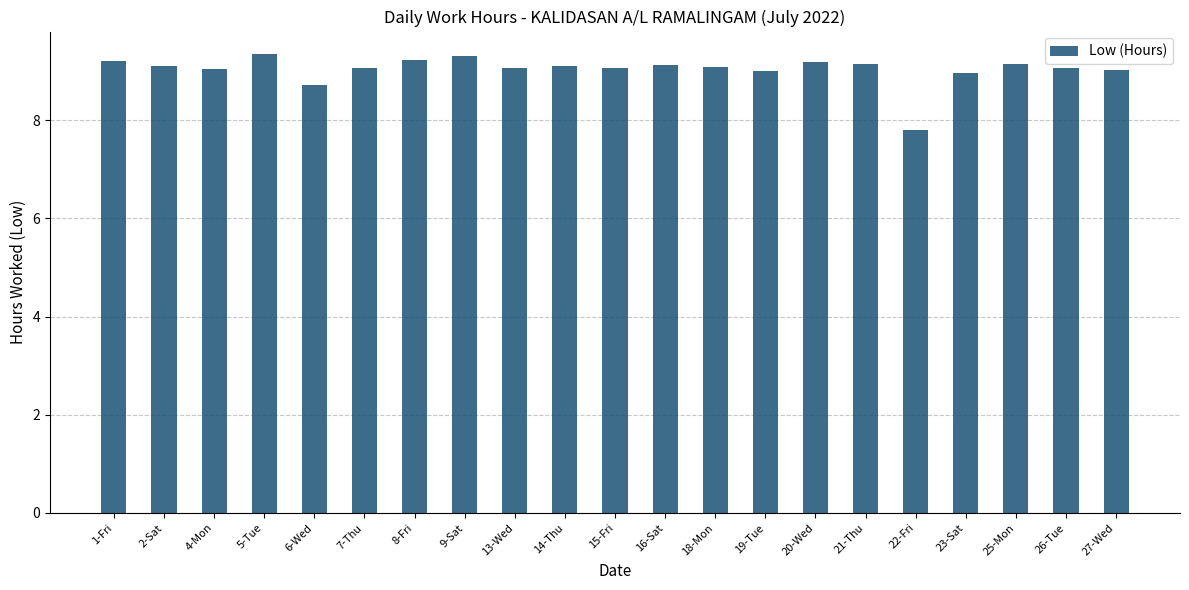

At which label is the value closest to 8?

22-Fri